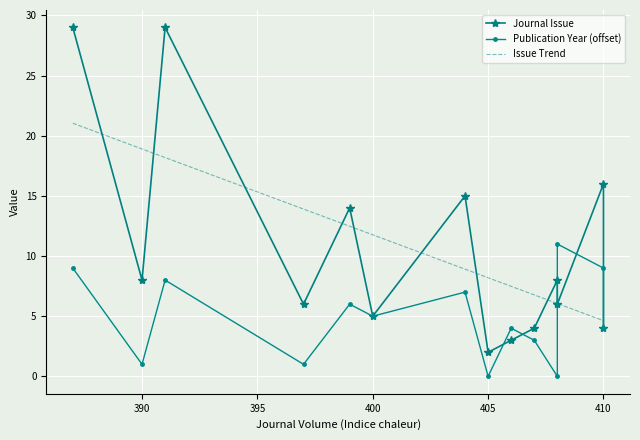

How many intersections are there between Publication Year and Journal Issue?

4